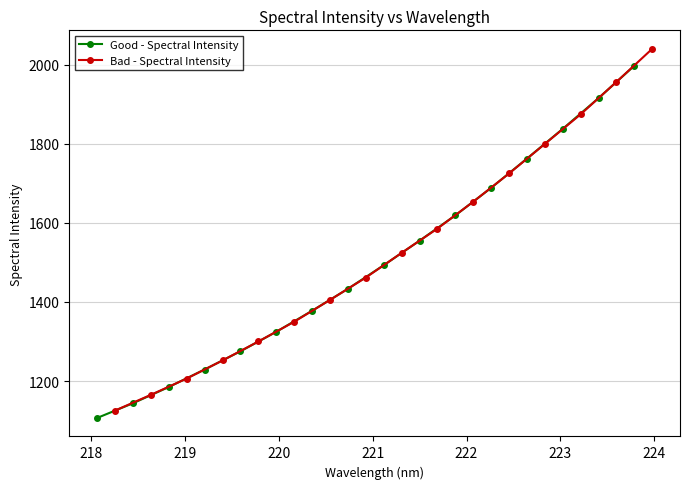

What is the highest value of the Good - Spectral Intensity series?

1997.1